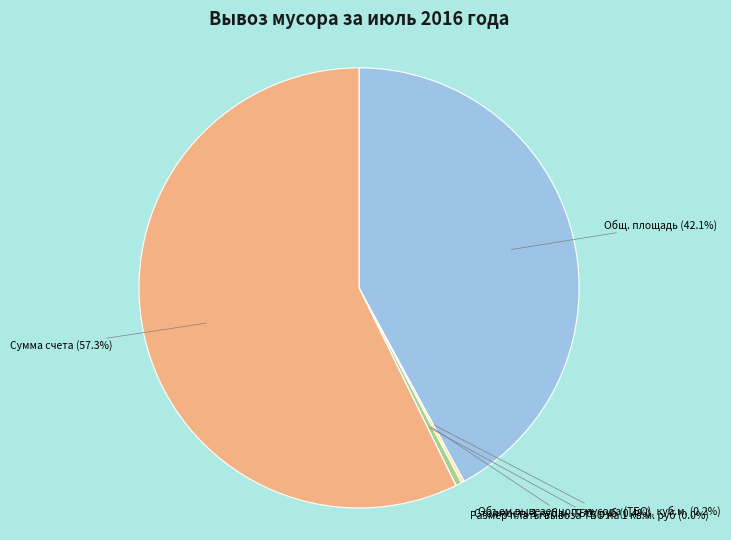

Is the sum of Сумма счета and Стоимость 1 куб.м. ТБО, руб greater than half?

Yes